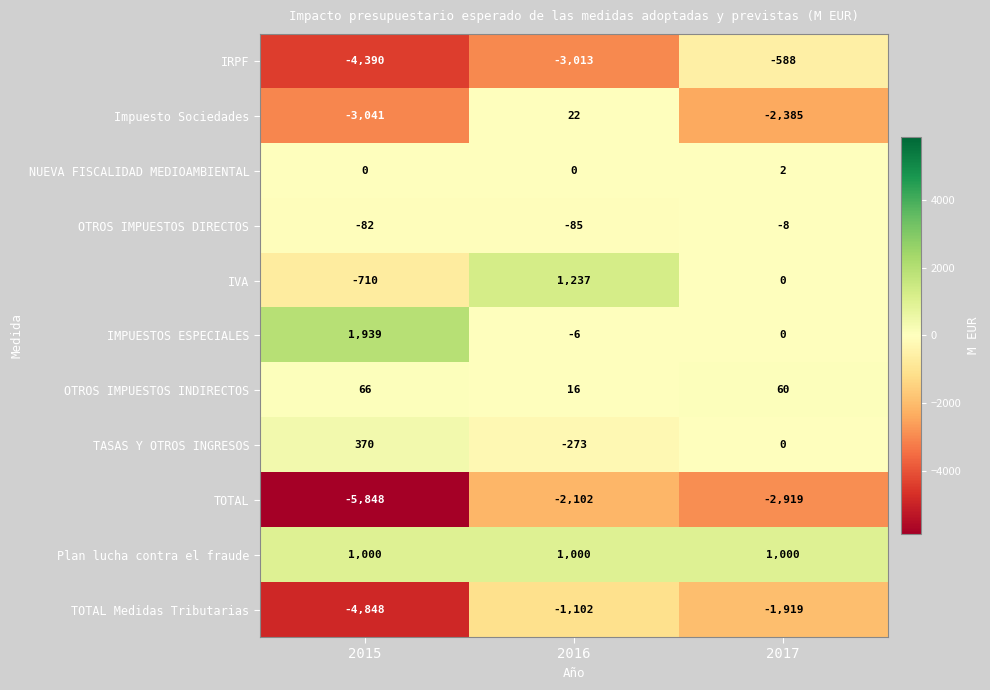

What is the difference between the highest and lowest values at 2017?

3919